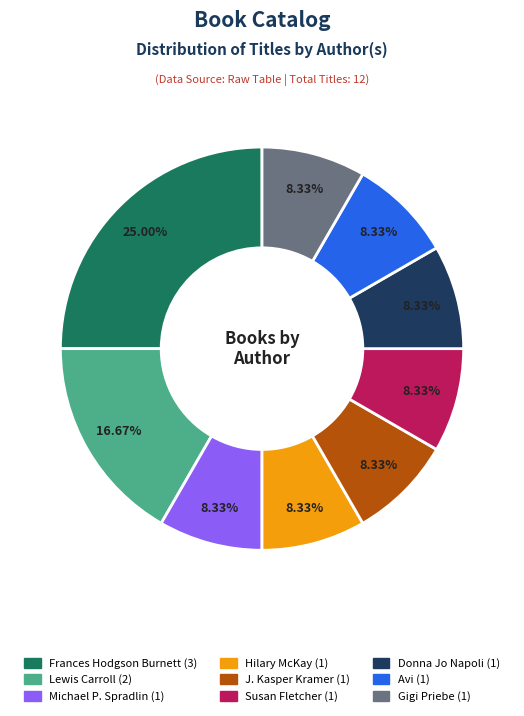

How many slices are in this pie chart?

9